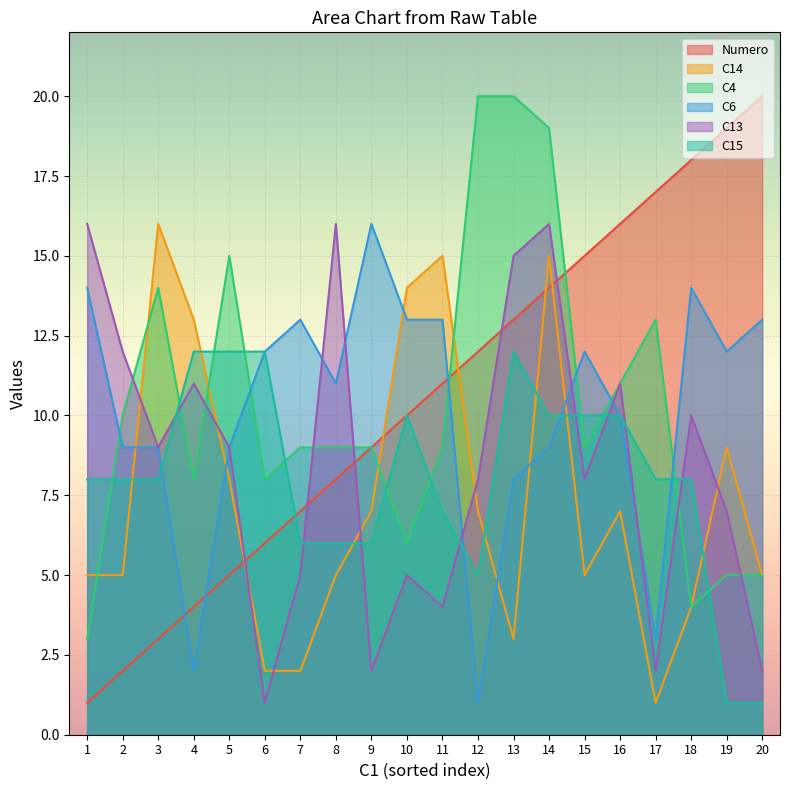

What is the approximate value of C14 at 7?

2